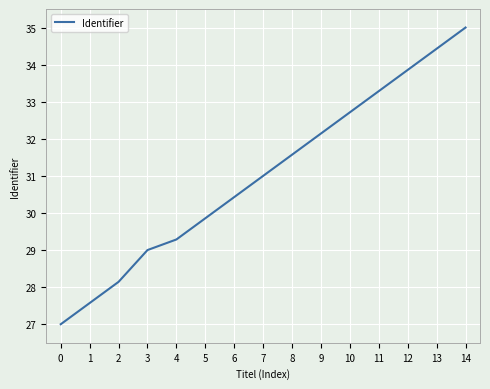

List the labels in order of value, largest first.

14, 13, 12, 11, 10, 9, 8, 7, 6, 5, 4, 3, 2, 1, 0